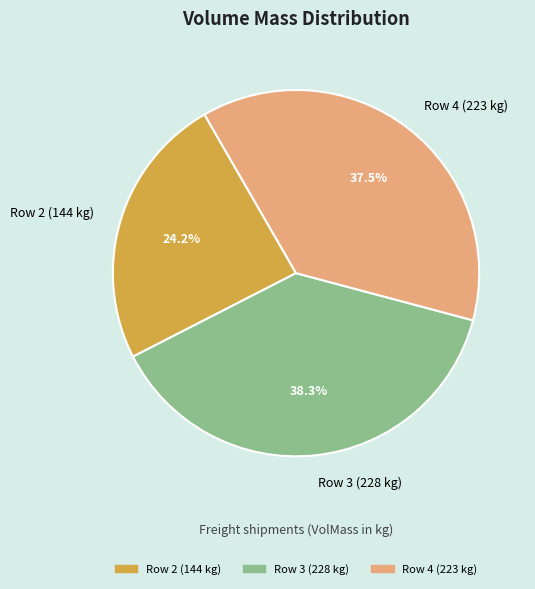

Does Row 2 (144 kg) represent more than half of the total?

No